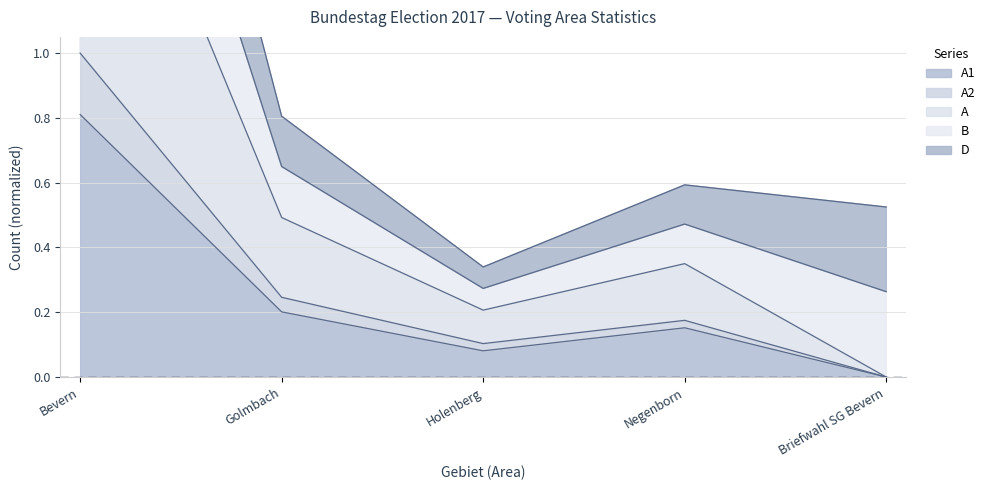

Which series has the widest spread of values?

A